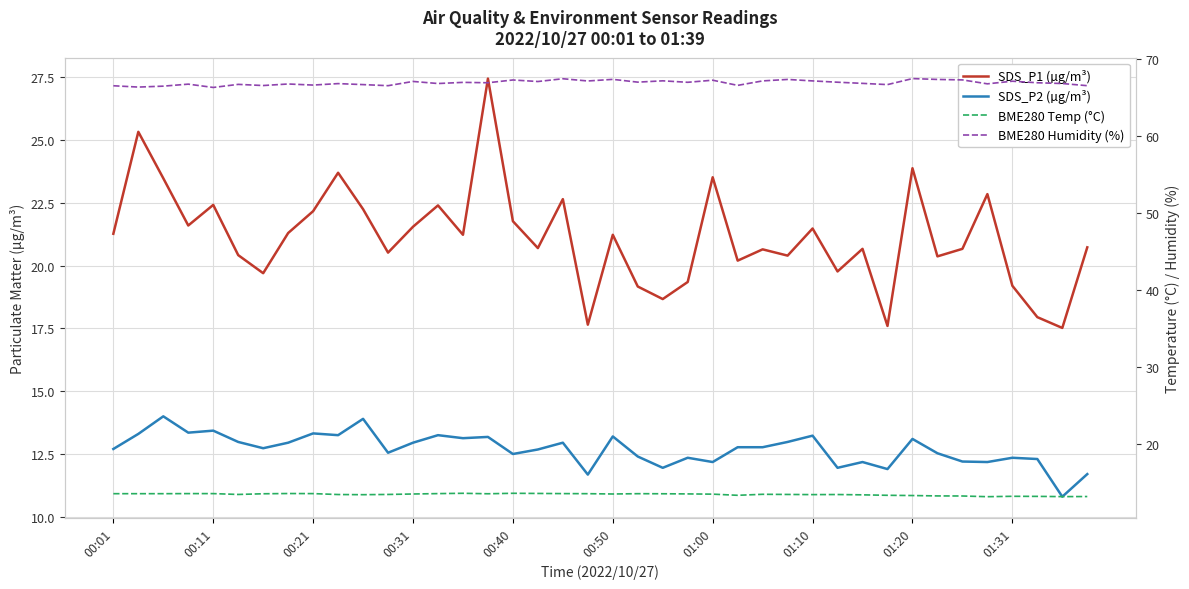

True or false: SDS_P1 (µg/m³) and SDS_P2 (µg/m³) intersect in this chart.

False